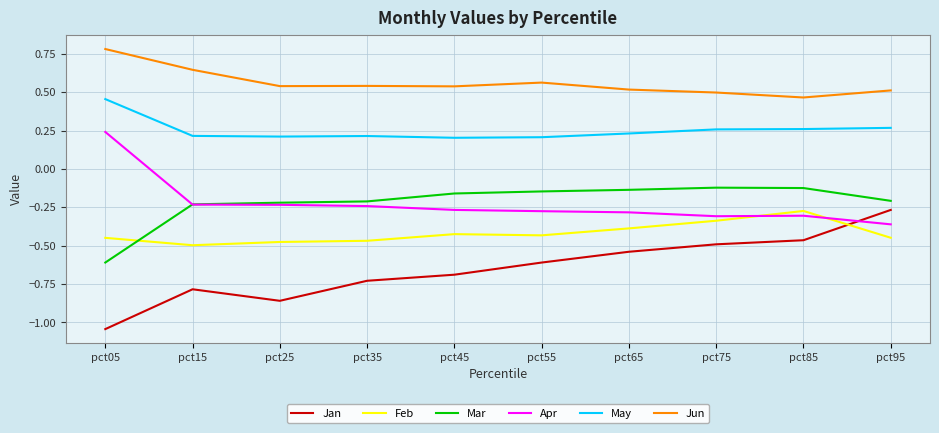

Which category has the highest value across all series?

pct05